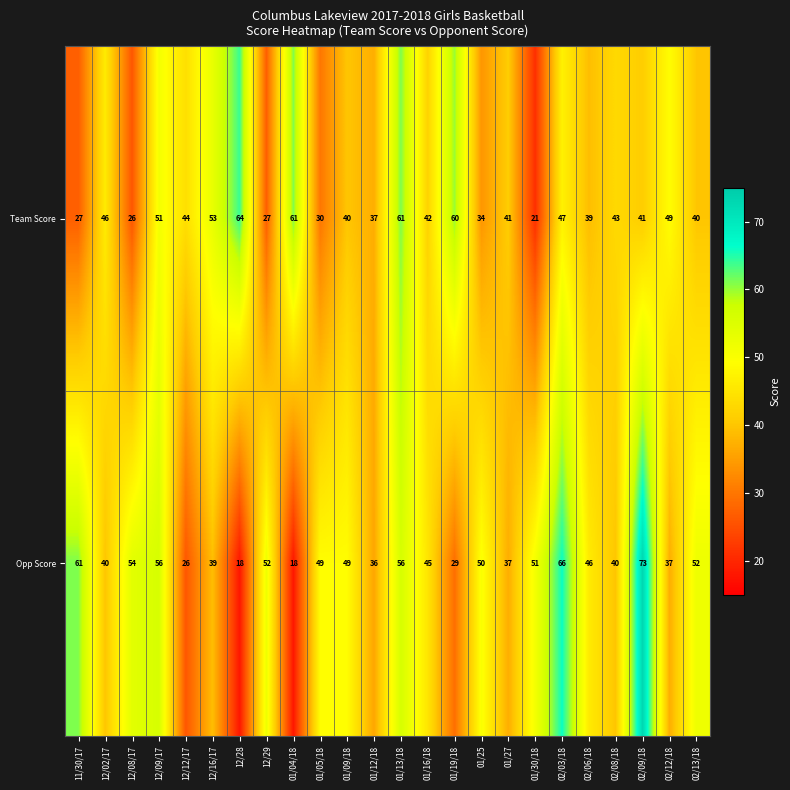

What is the average value of the Team Score series?

43